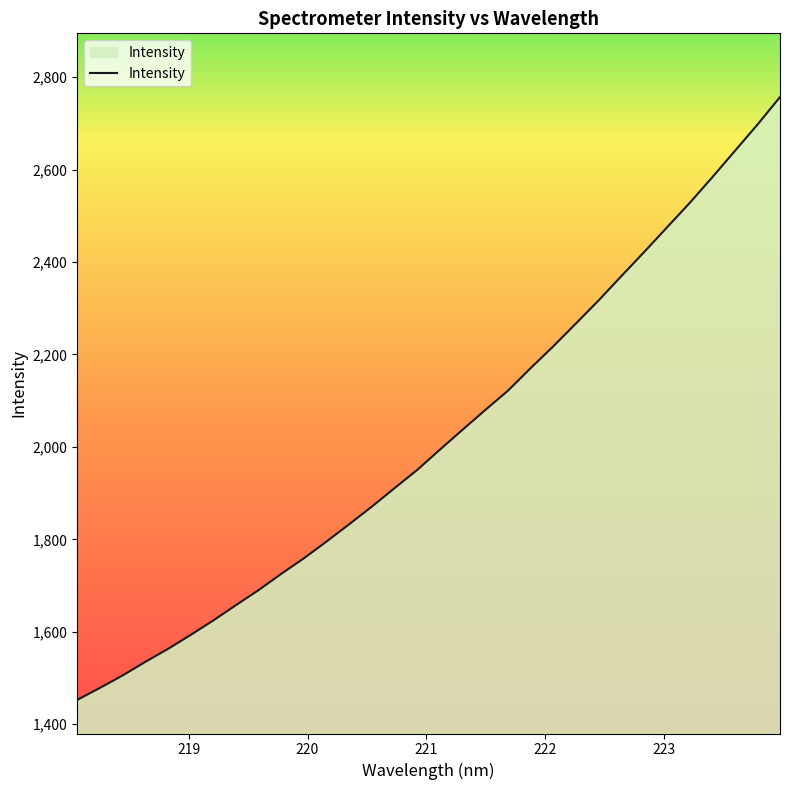

What is the maximum value shown in the chart?

2756.9